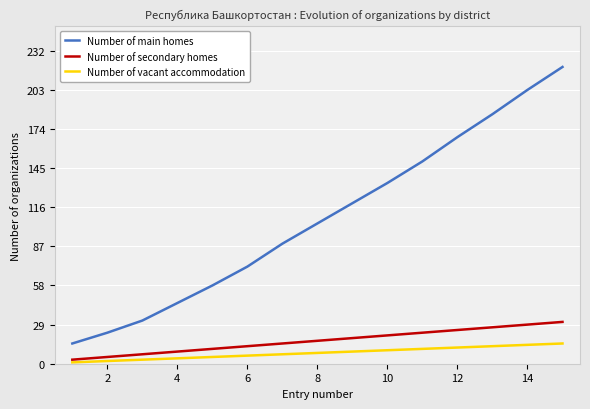

Which series has the largest range (max minus min)?

Number of main homes